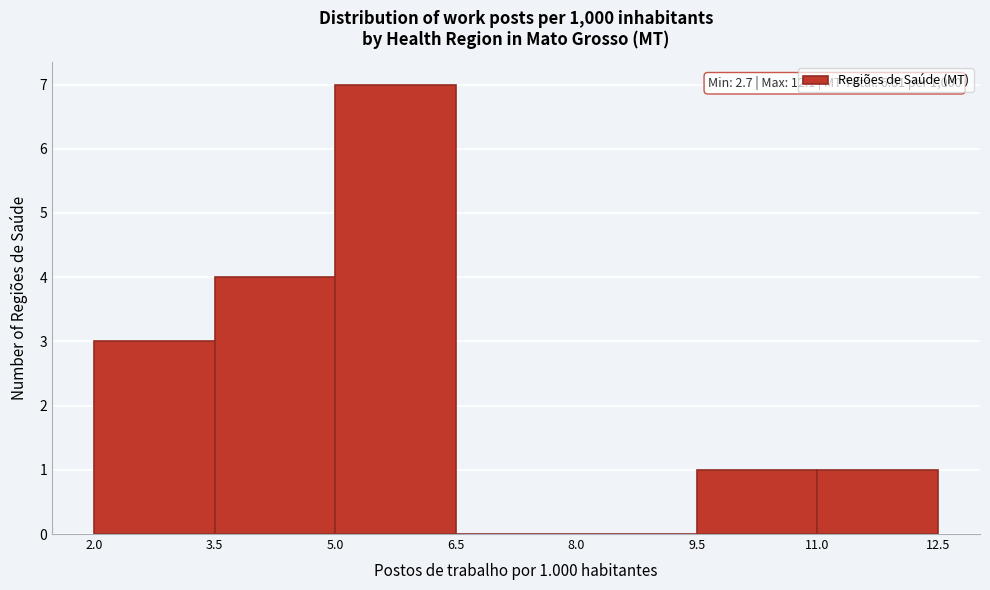

Over which range of the x-axis is the bar tallest?

5.0 to 6.5